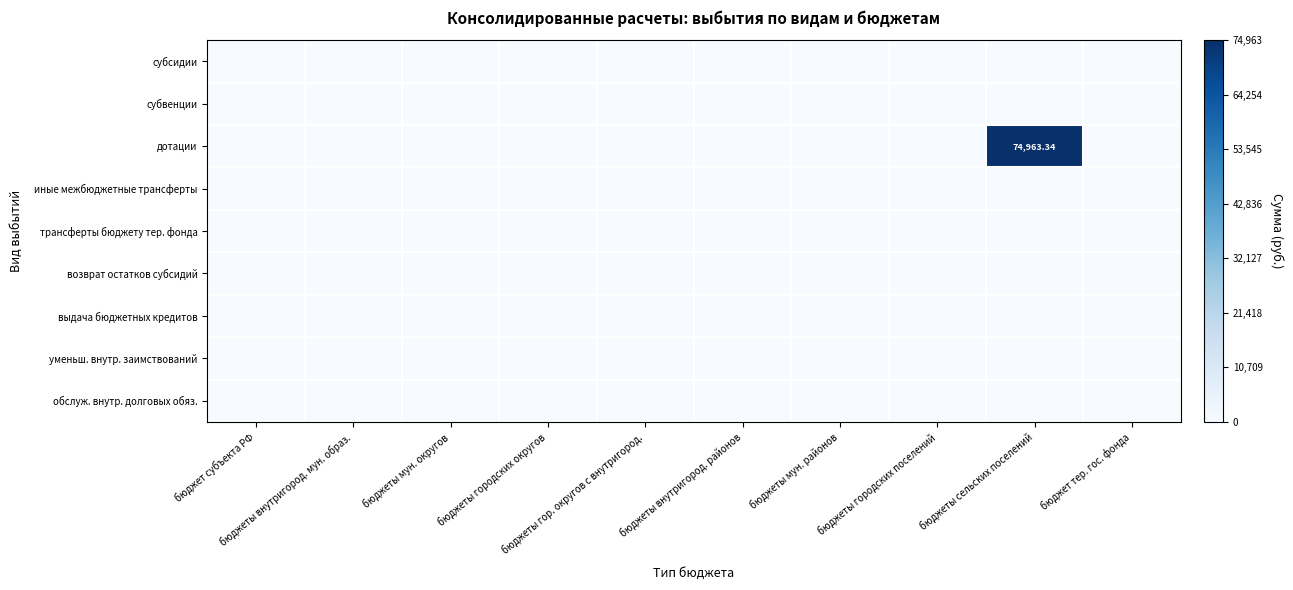

Which series has the widest spread of values?

дотации